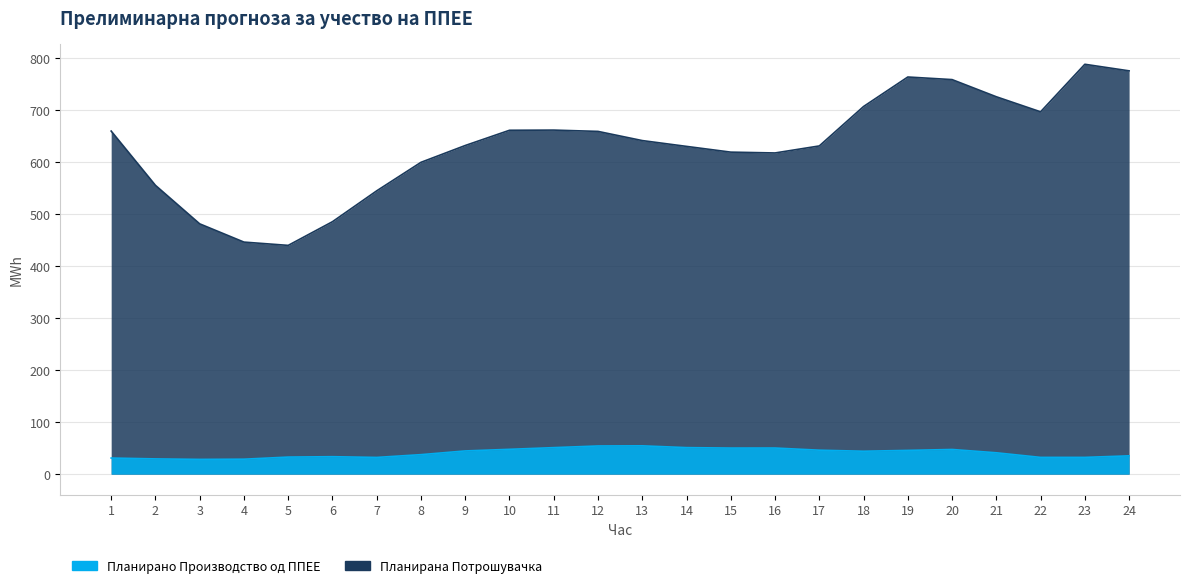

Where is Планирана Потрошувачка nearest to the value 614?

16